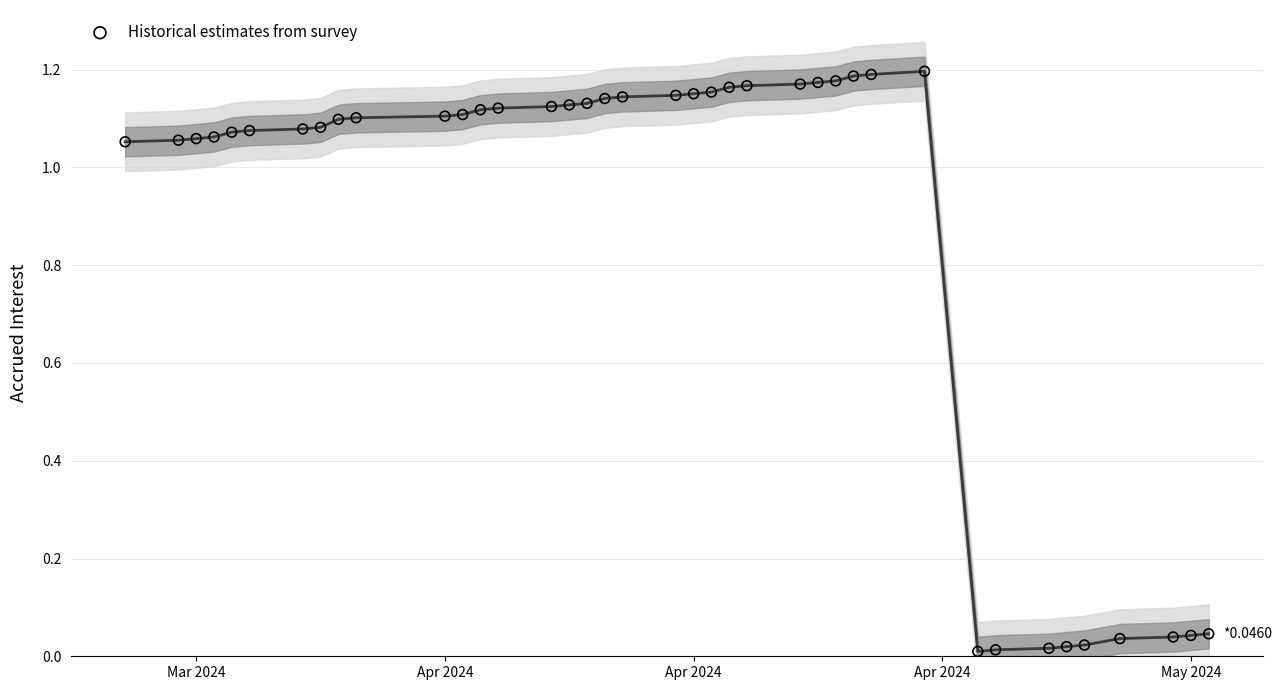

Which series reaches the maximum Y coordinate?

Accrued interest